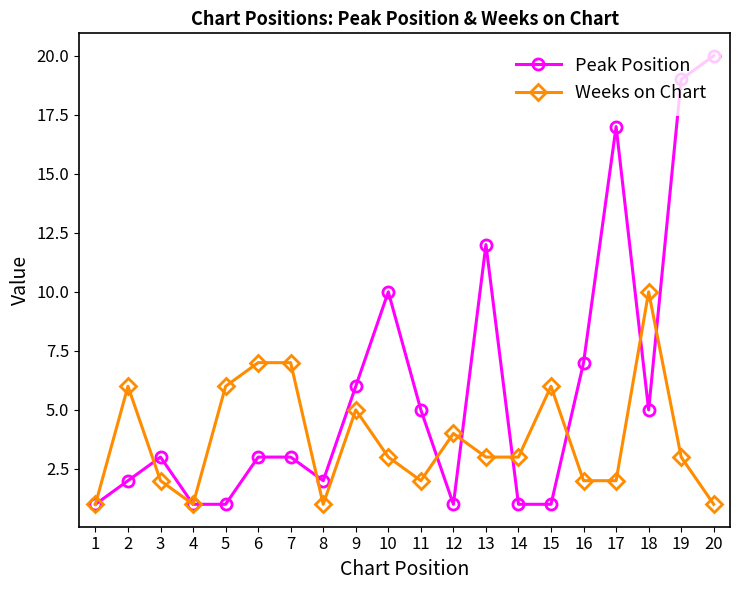

Reading right to left, list all the values displayed in this chart.

Peak Position: 20	19	5	17	7	1	1	12	1	5	10	6	2	3	3	1	1	3	2	1
Weeks on Chart: 1	3	10	2	2	6	3	3	4	2	3	5	1	7	7	6	1	2	6	1